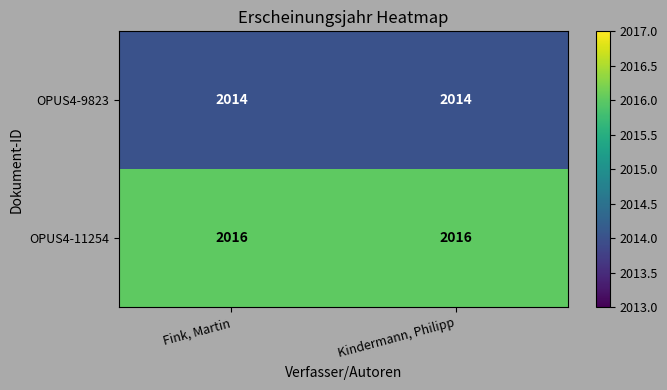

Count the number of categories in the chart.

2